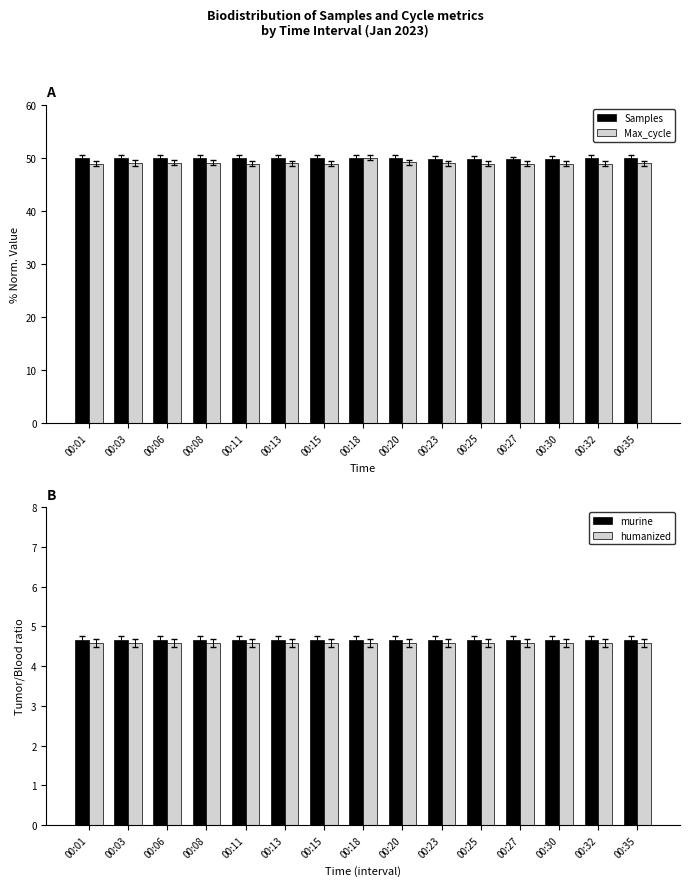

The Max_cycle (norm) series shows 86.9 at 00:32. True or false?

False